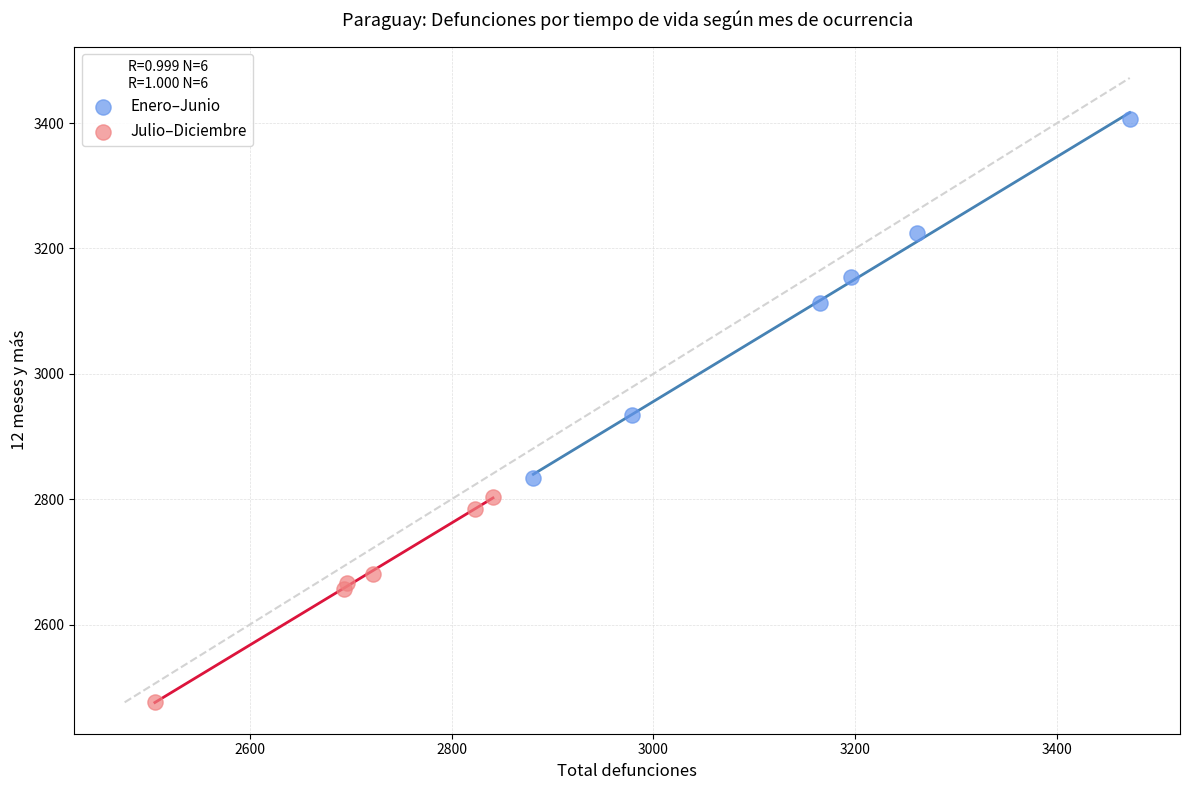

Which series has the largest Y range (max minus min)?

Enero–Junio